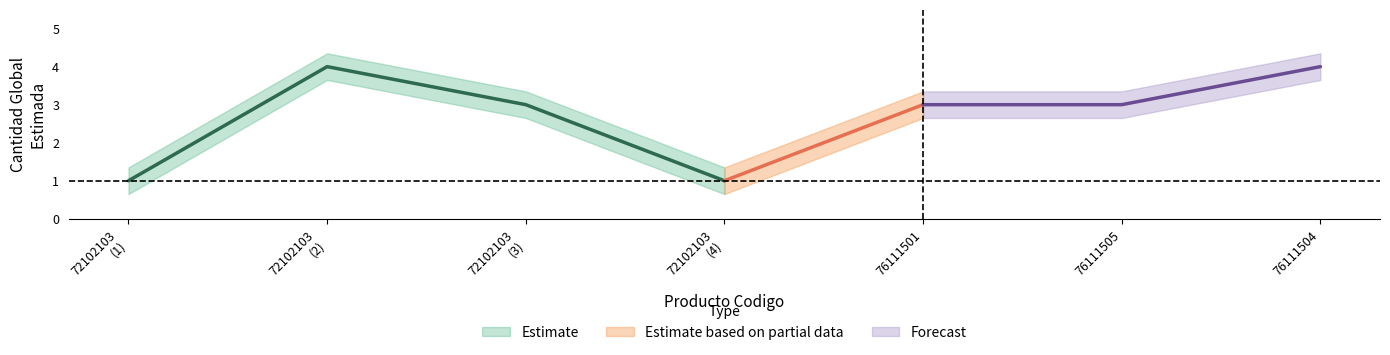

Count the values in the range 1 to 4.

7